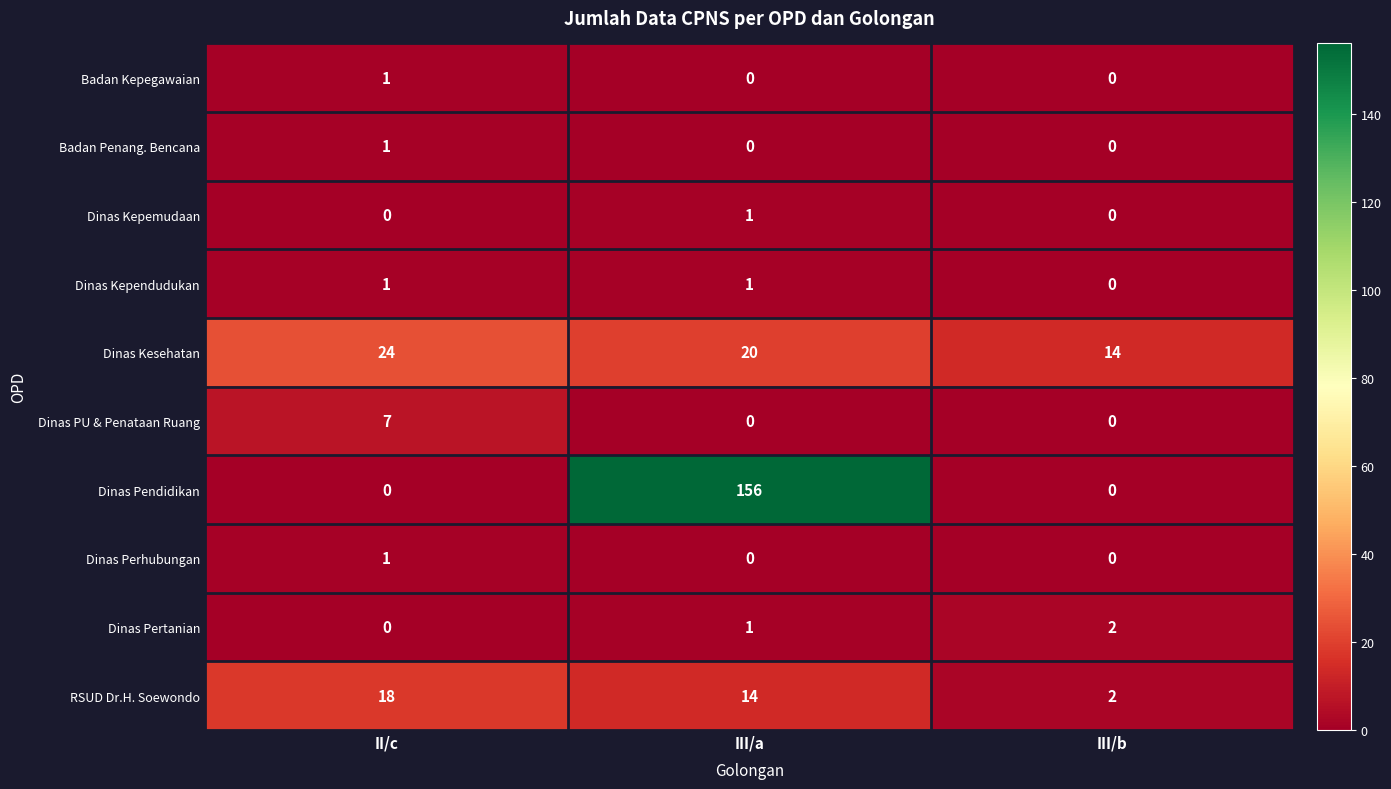

Rank the categories by RSUD Dr.H. Soewondo value from lowest to highest.

III/b, III/a, II/c